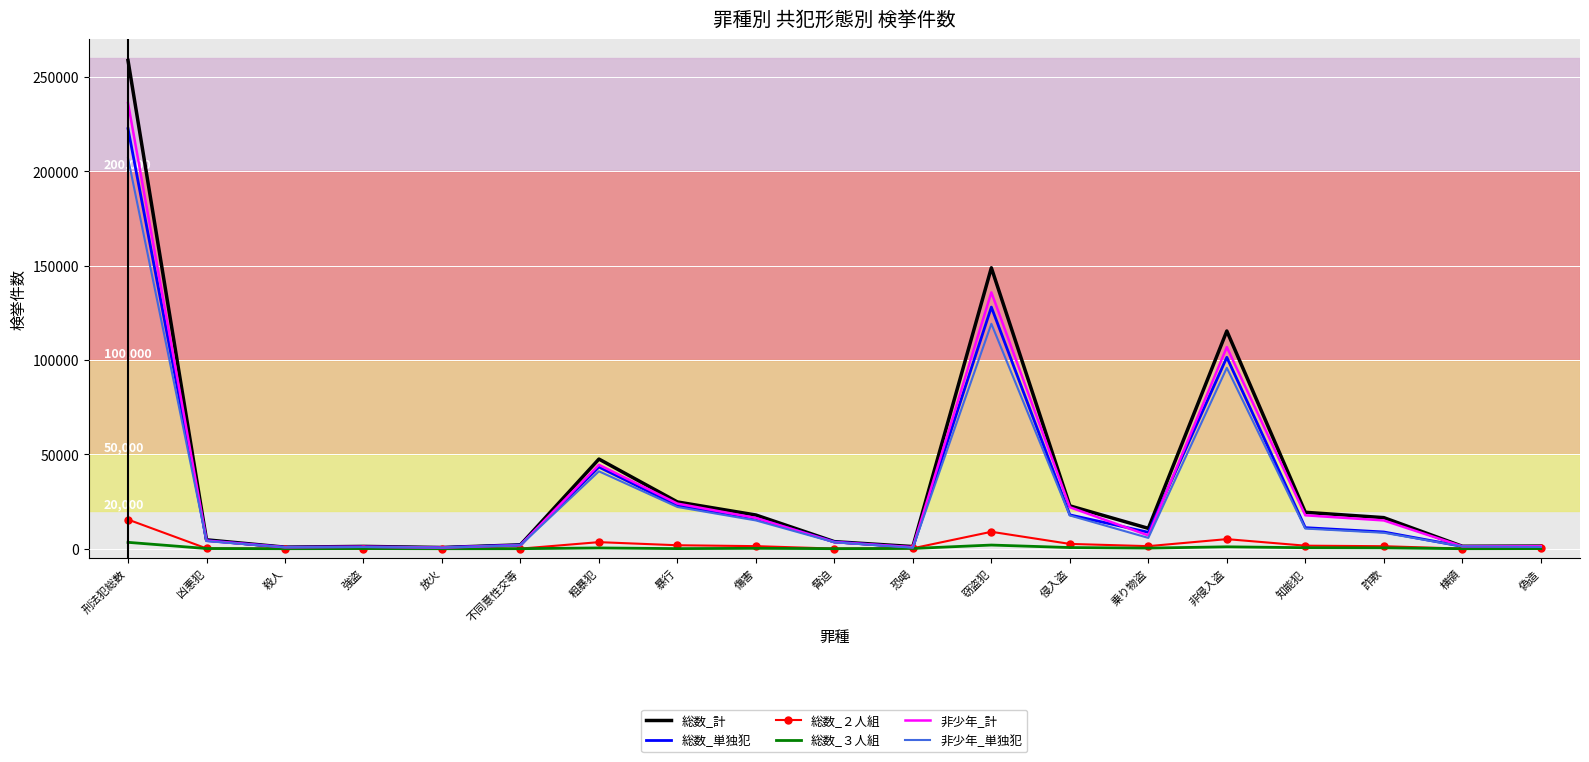

What is the difference between the 非少年_単独犯 values at 放火 and 凶悪犯?

3446